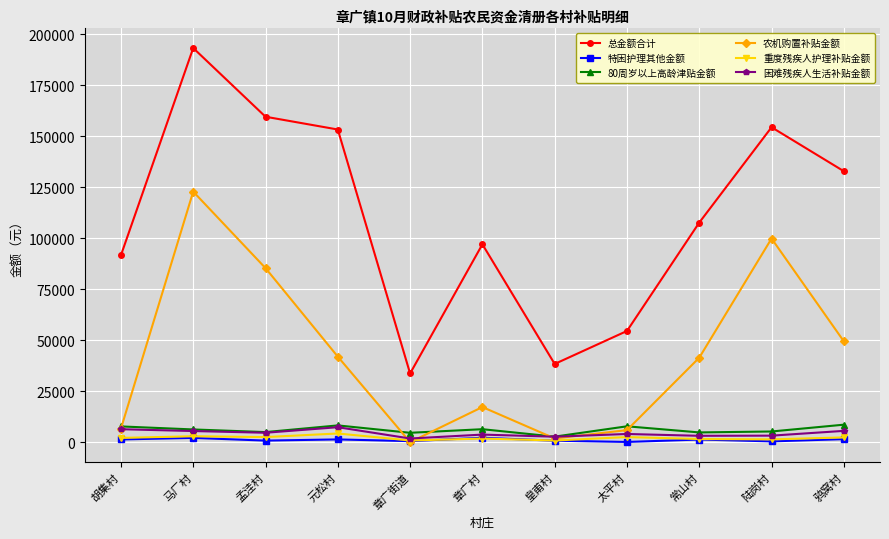

Which category has the lowest value in the 农机购置补贴金额 series?

章广街道